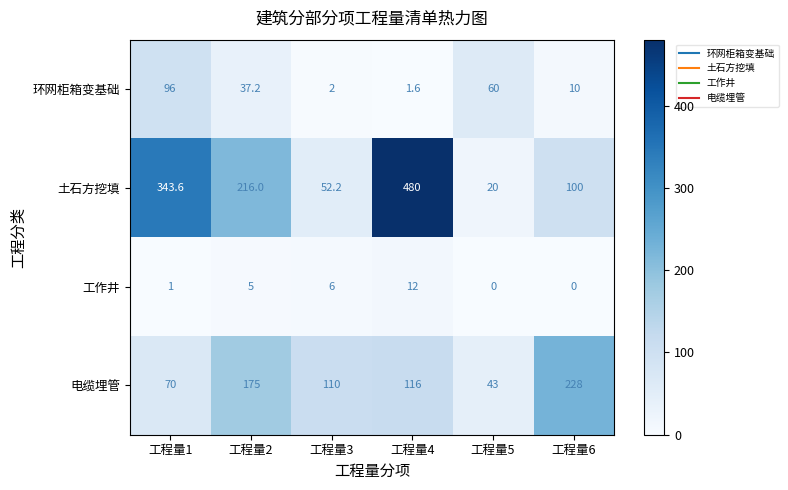

Where does the 环网柜箱变基础 series first go above 37?

工程量1